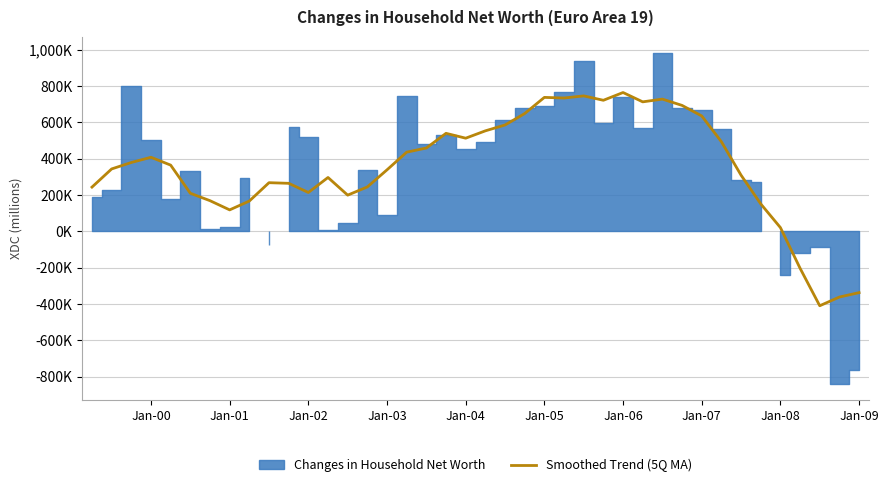

The value at 30 is 692526.2. True or false?

True